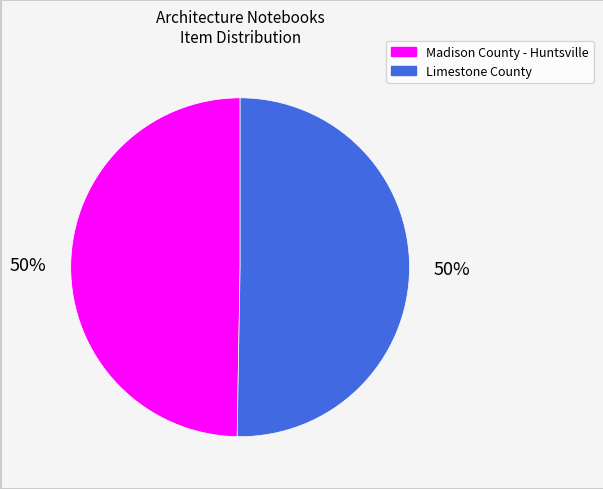

To the nearest percent, what percentage of the pie is Madison County - Huntsville?

50%